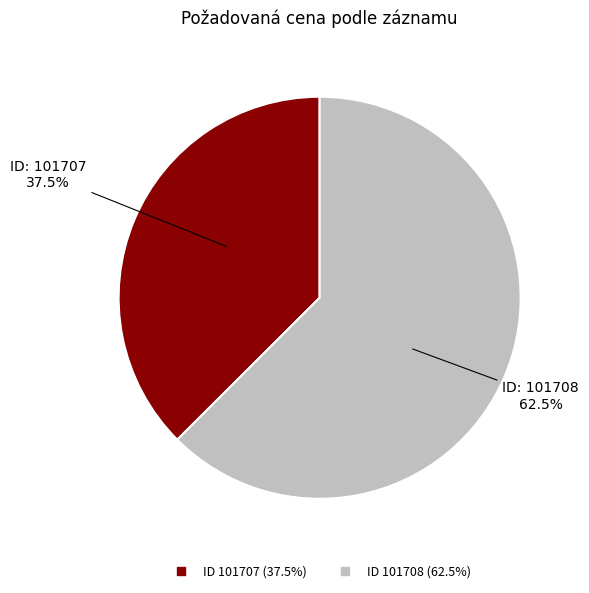

To the nearest percent, what is the difference between the largest and smallest slice percentages?

25%